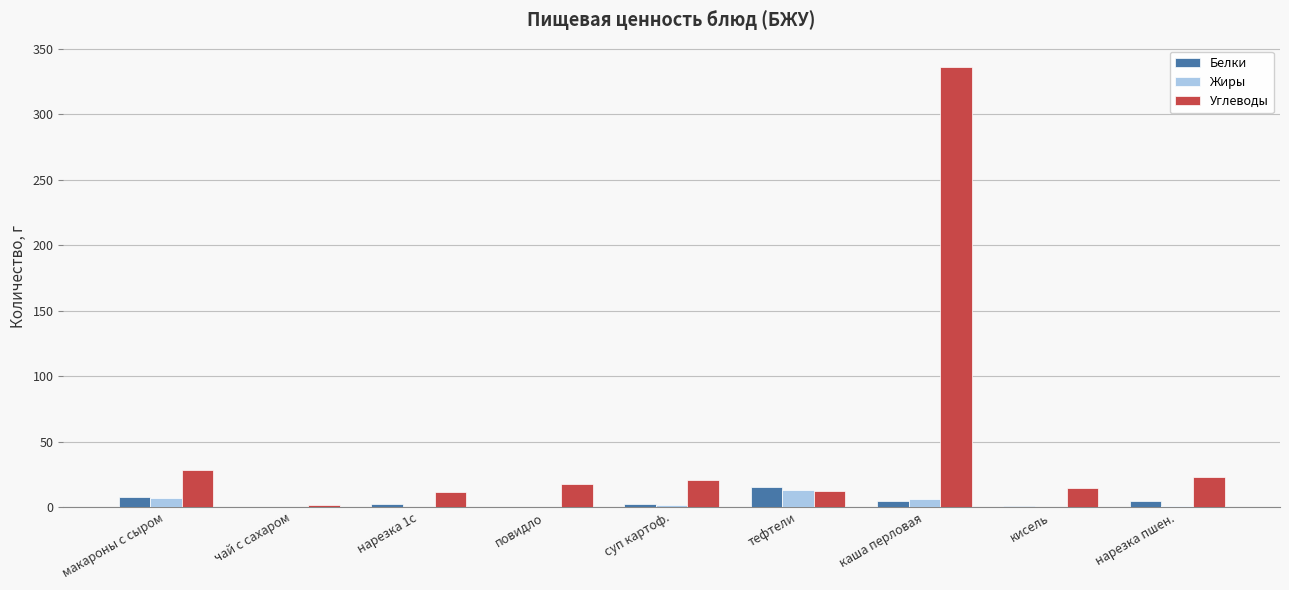

What is the total value across all series at каша перловая?

346.3